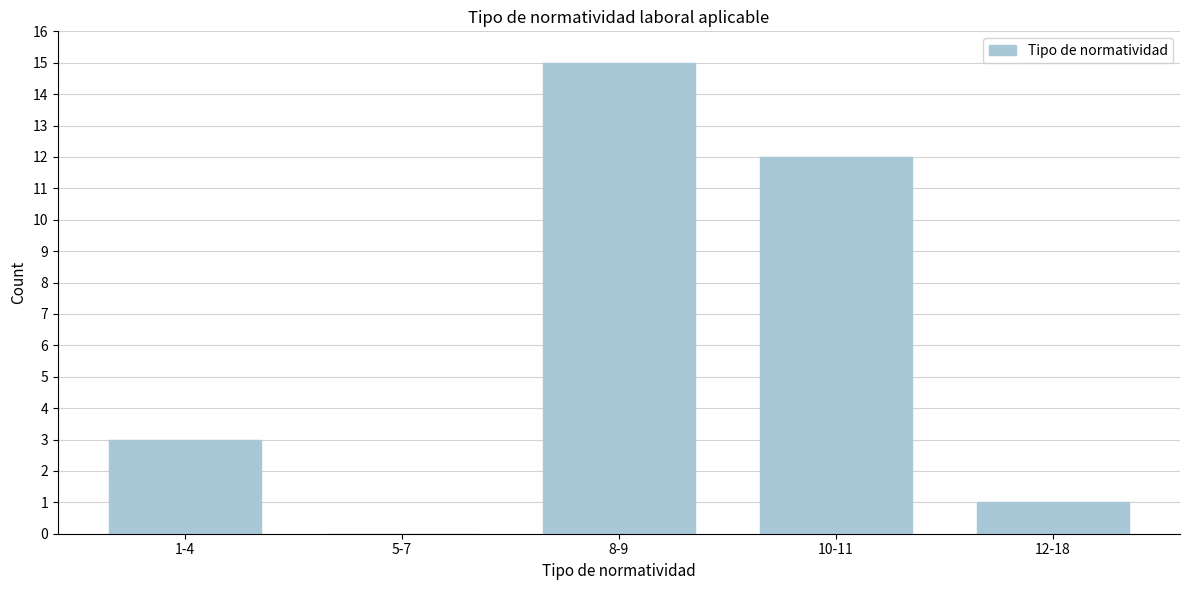

Reading right to left, what are all the values shown in this chart?

12-18=1	10-11=12	8-9=15	5-7=0	1-4=3